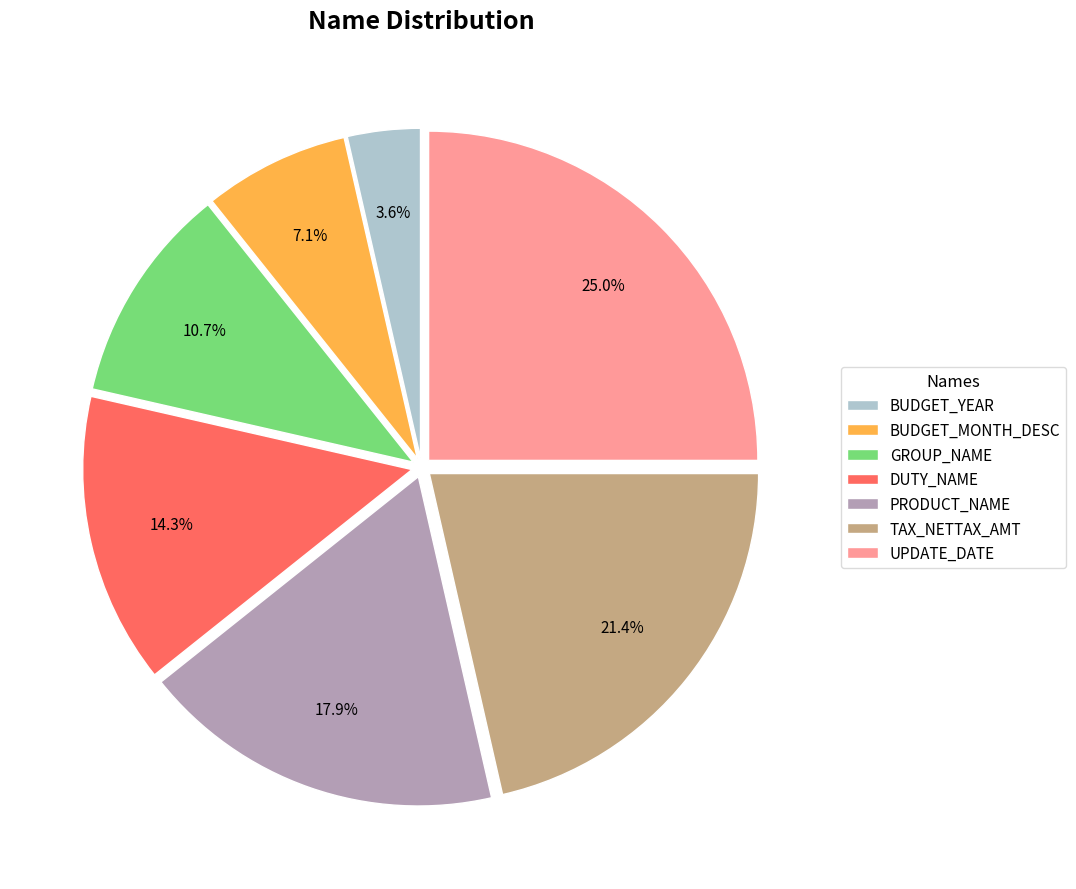

Count the number of slices in the pie.

7